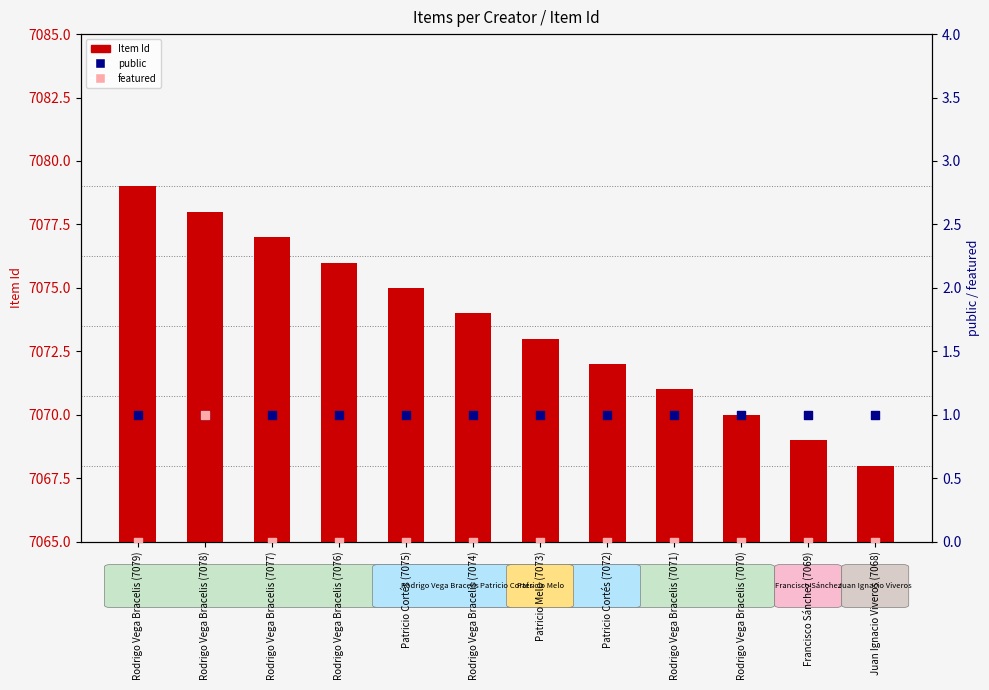

Which series contains the lowest Y value?

featured